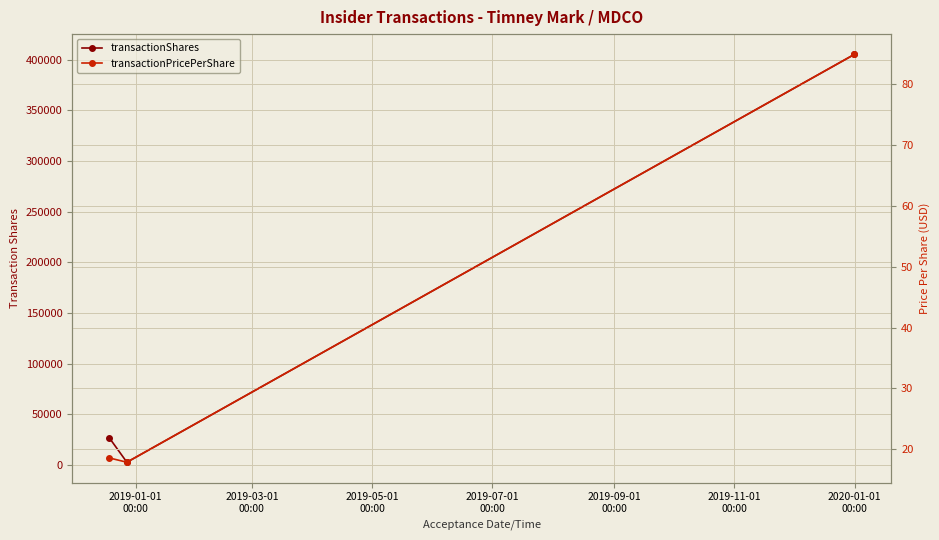

What is the maximum value shown in the chart?

405000.0